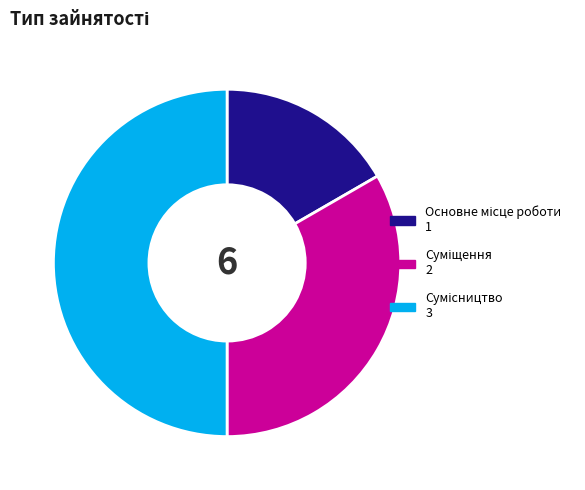

What percentage is NOT represented by Основне місце роботи?

83.3%